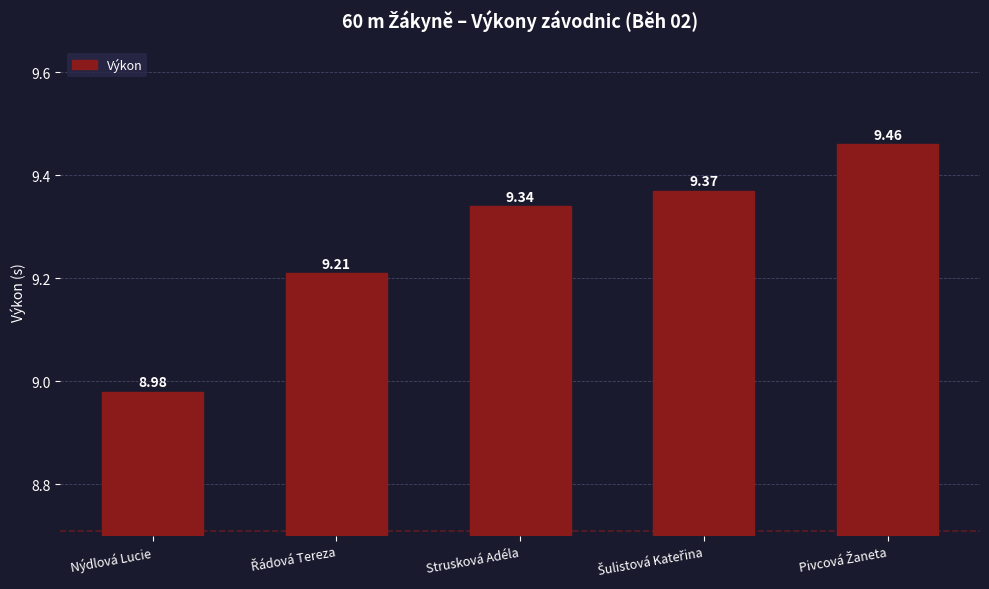

Reading left to right, extract all data points from this chart.

9.0	9.2	9.3	9.4	9.5